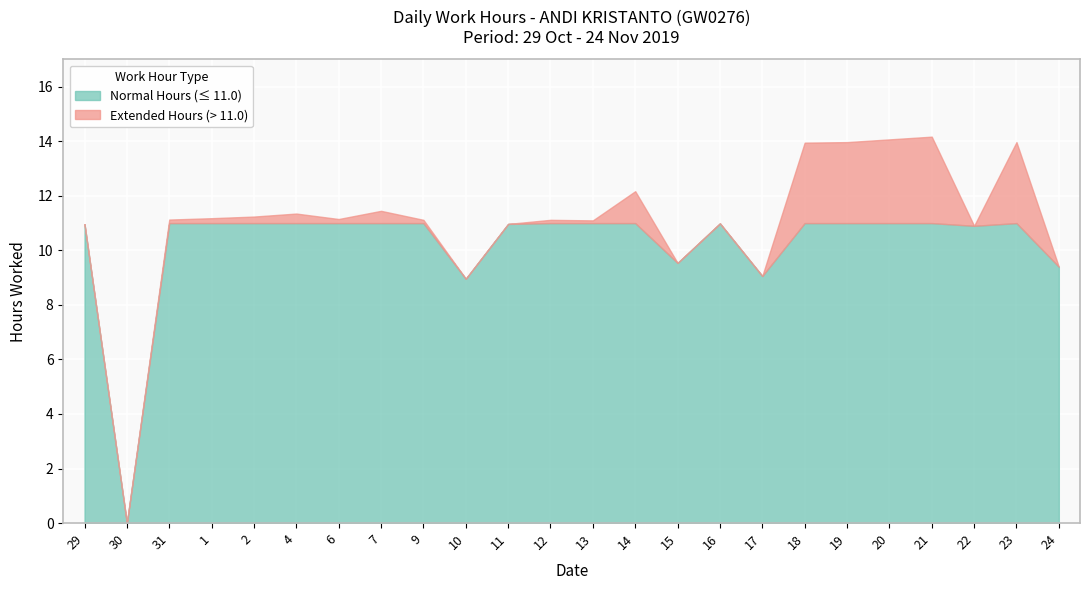

What is the ratio of the value at 1 to the value at 11?

1.0